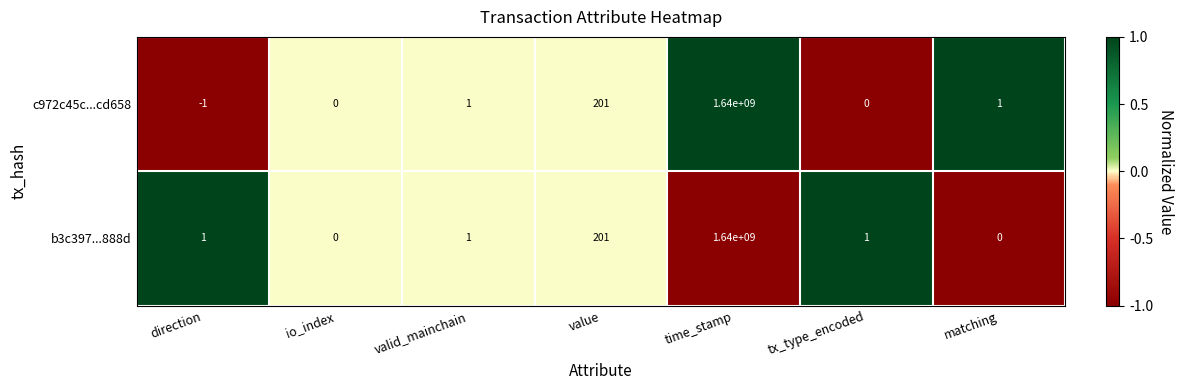

Where is b3c397...888d nearest to the value 820000000?

value